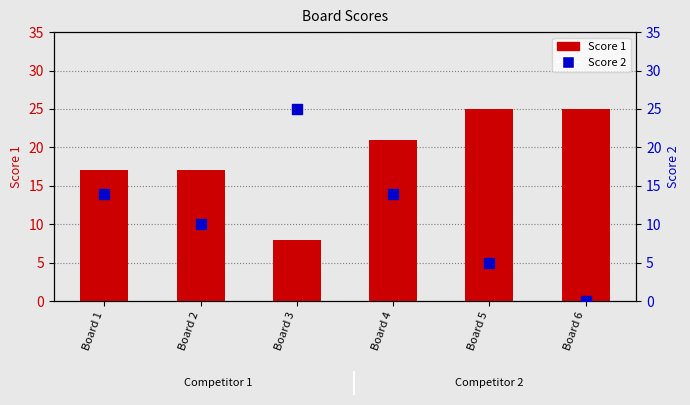

Which series has the largest Y range (max minus min)?

Score 2